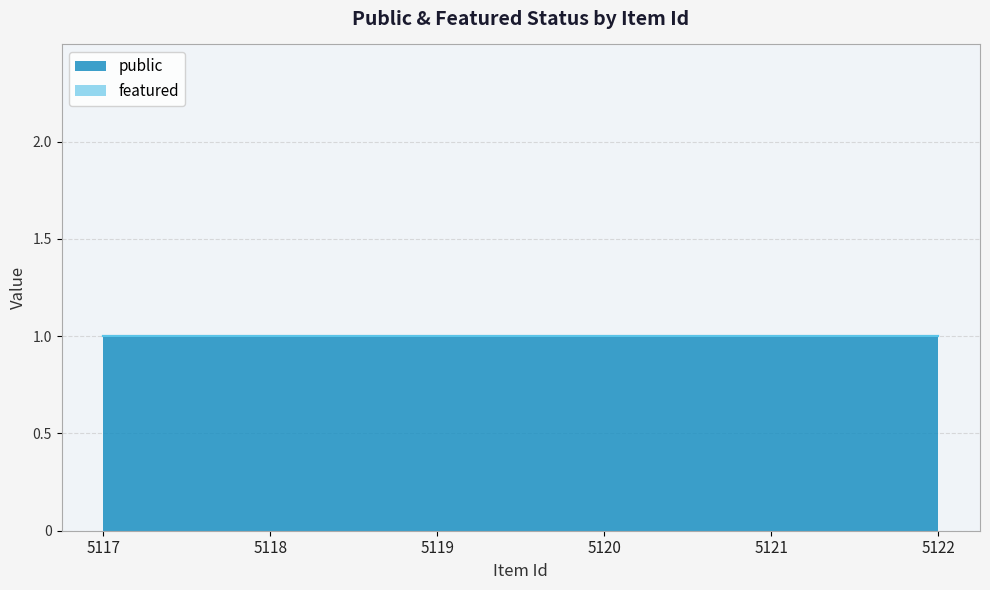

List the series in order of their peak value, lowest first.

featured, public